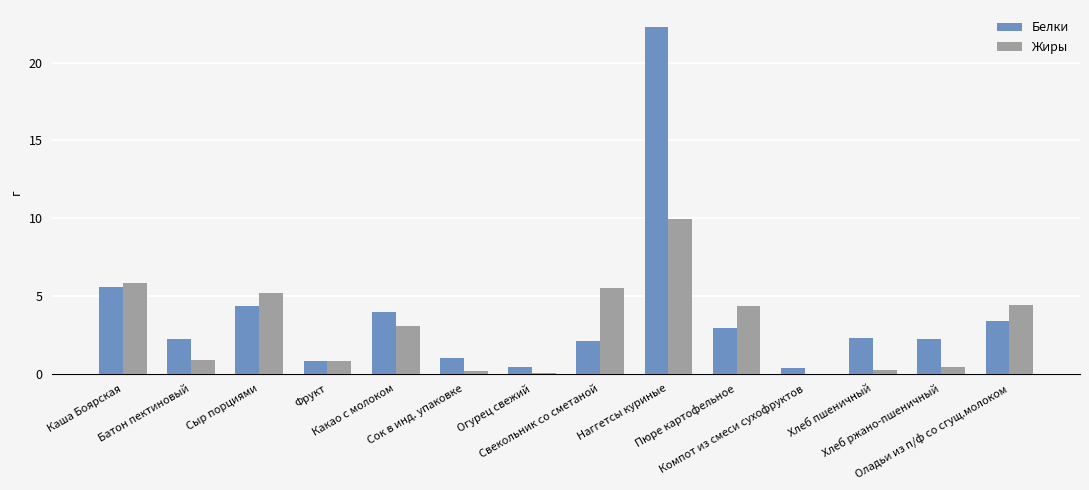

What is the maximum value for Белки?

22.3